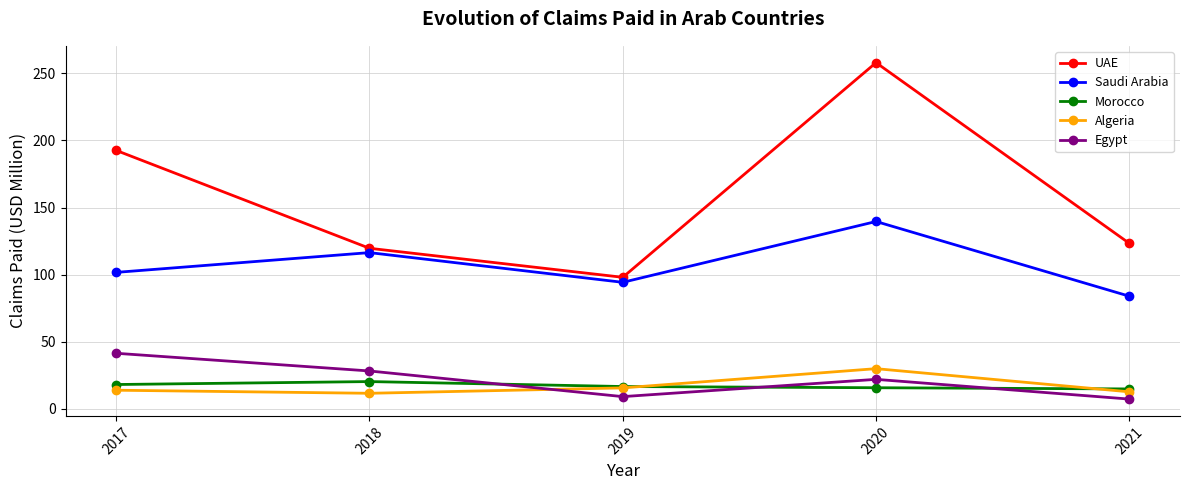

Which series has the largest total across all categories?

UAE